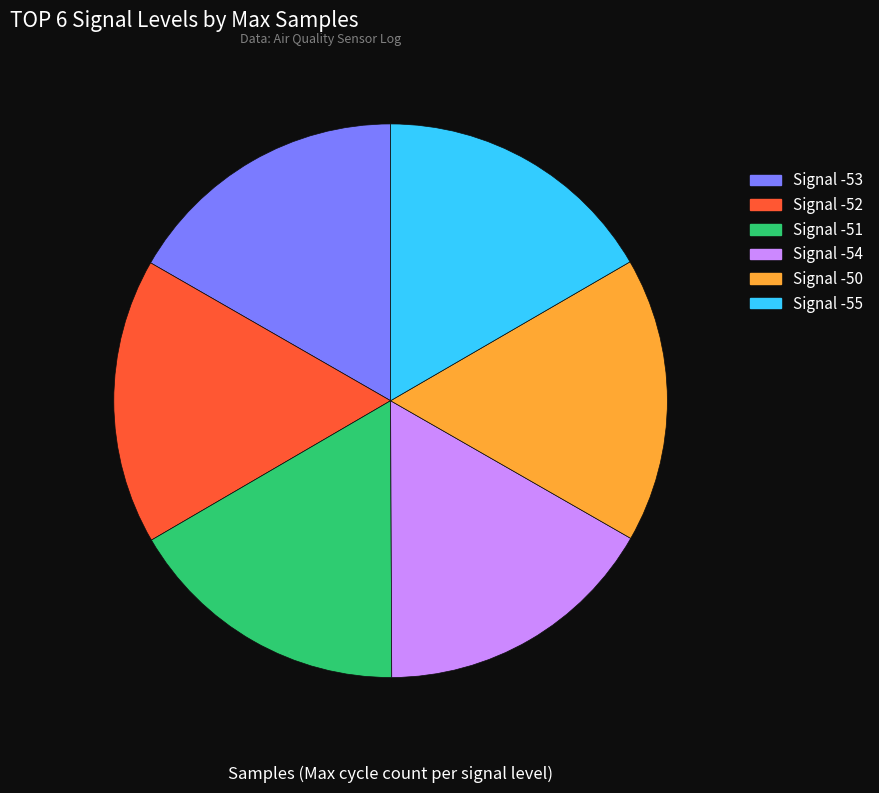

Is there a majority slice in this chart?

No